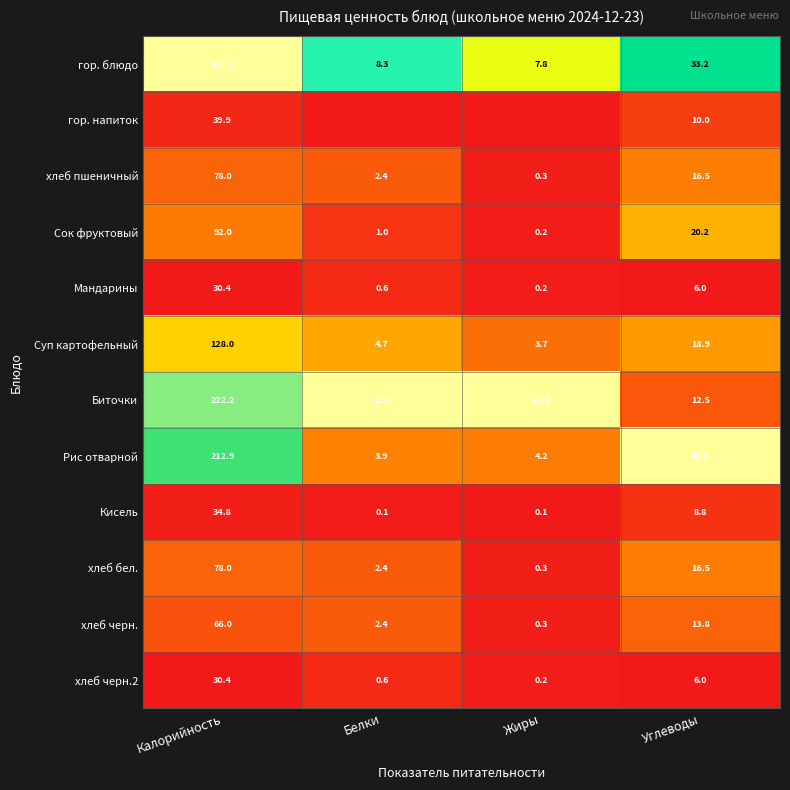

Read the Сок фруктовый value at Калорийность.

92.0